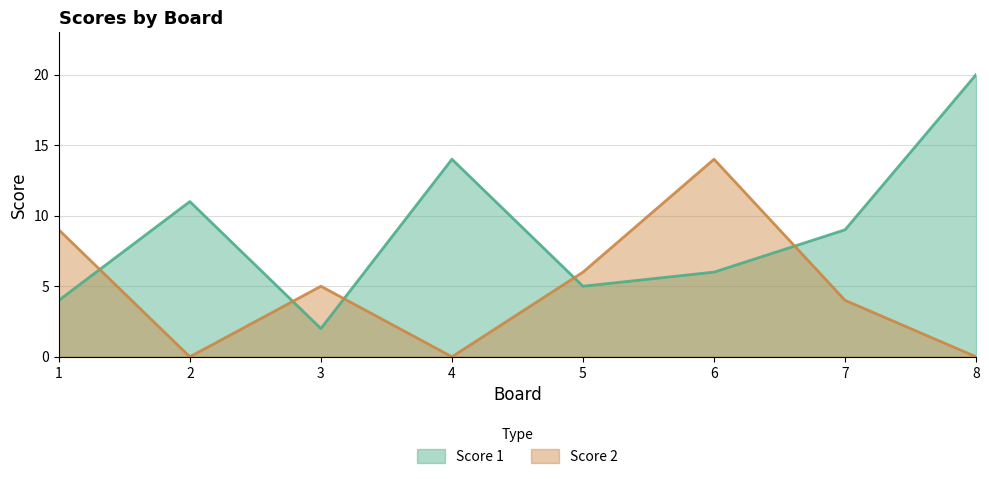

Which series ends up on top after the final intersection of Score 2 and Score 1?

Score 1